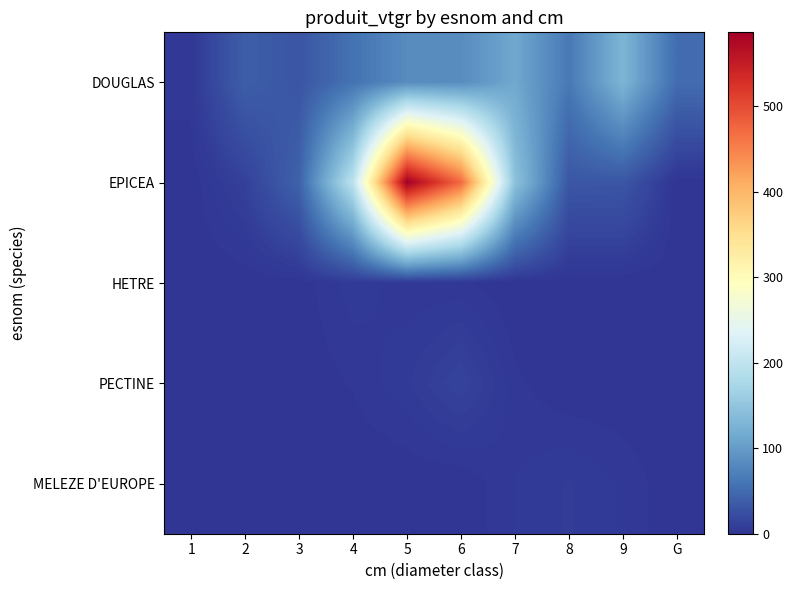

Which category has the lowest value in the PECTINE series?

1